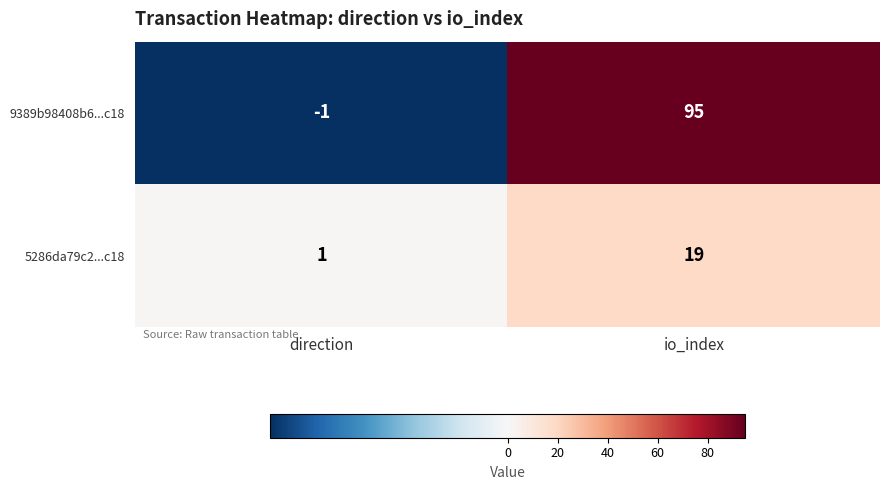

Reading left to right, what are all the values shown in this chart?

9389b98408b6...c18: -1	95
5286da79c2...c18: 1	19